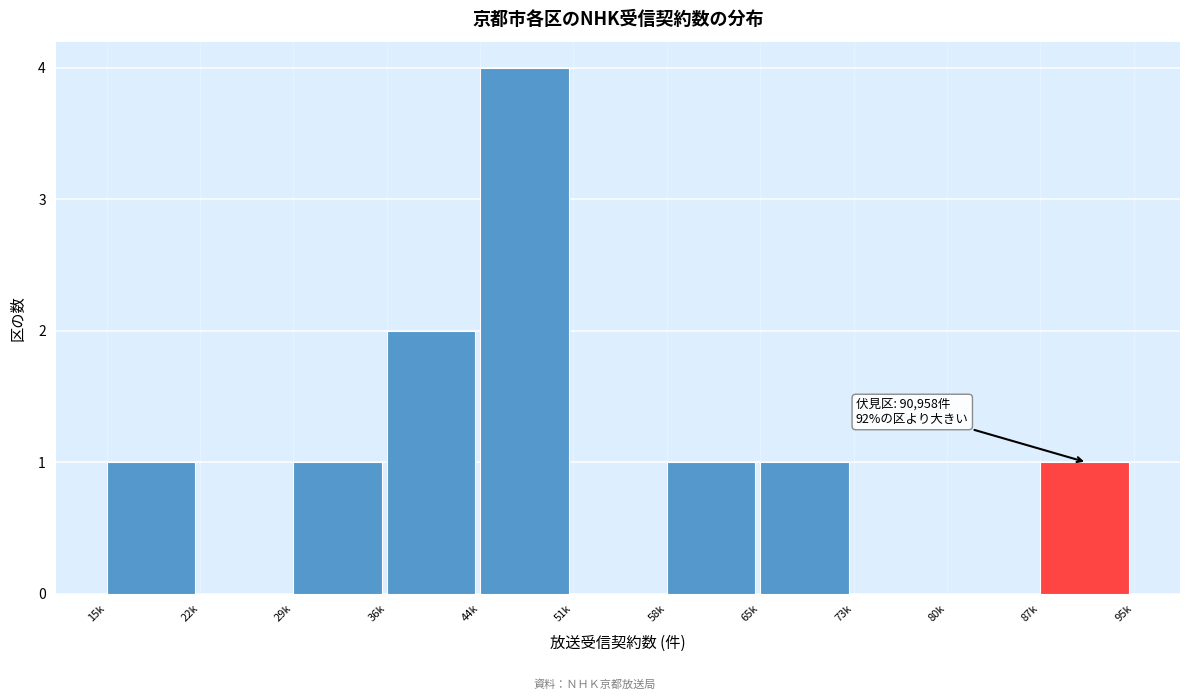

Reading right to left, list all the values displayed in this chart.

87k=1	80k=0	73k=0	65k=1	58k=1	51k=0	44k=4	36k=2	29k=1	22k=0	15k=1